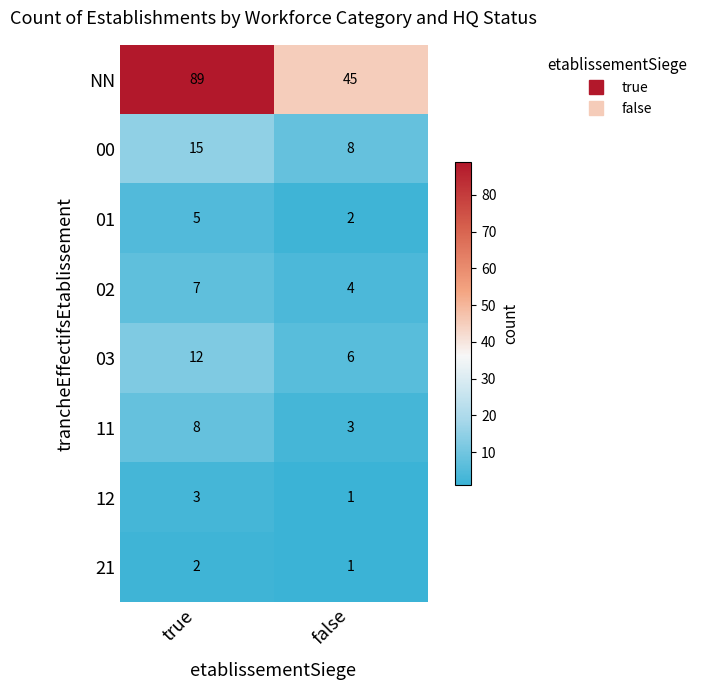

The 12 series shows 3 at true. True or false?

True